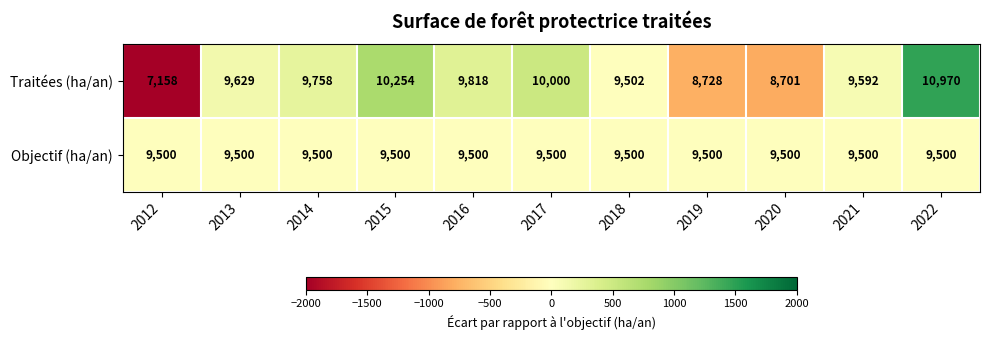

What is the sum of all Traitées (ha/an) values?

104110